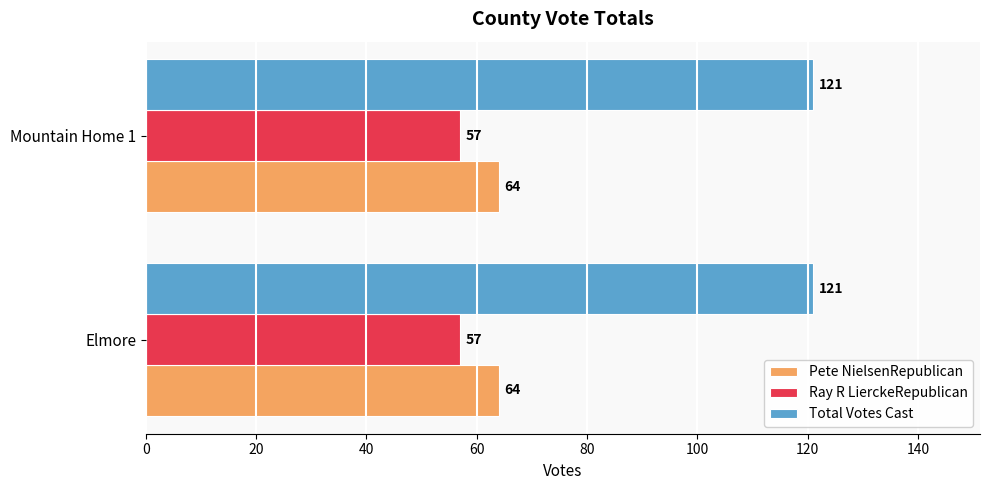

Is the value of Total Votes Cast at Mountain Home 1 greater than the value of Ray R LierckeRepublican at Elmore?

Yes